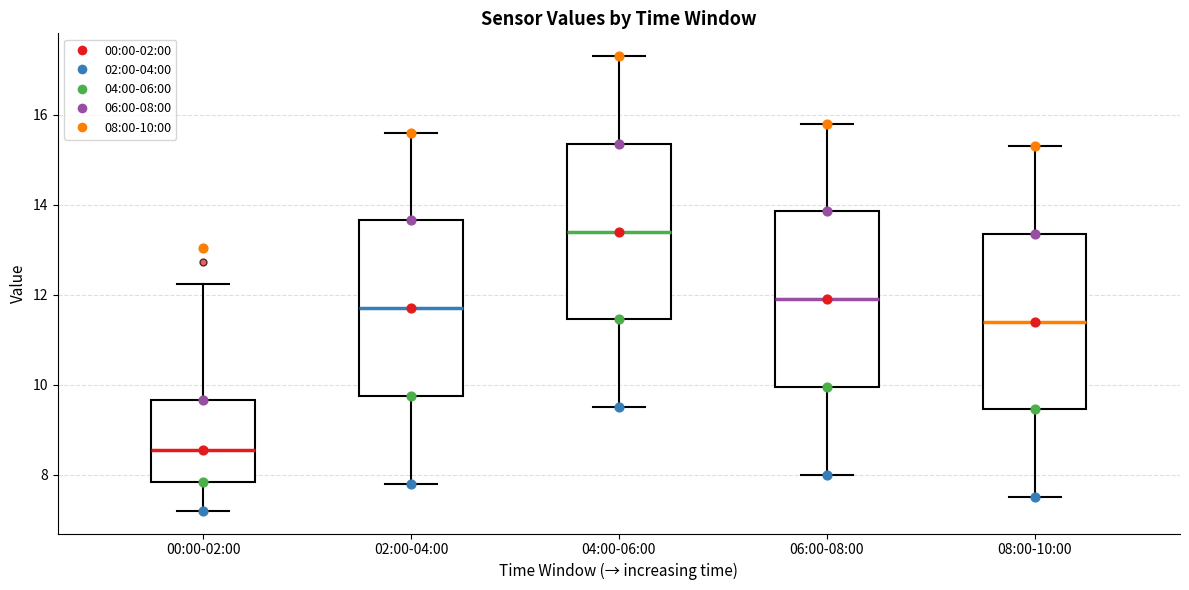

Reading left to right, read every box against the y-axis: the position of its median line, the range the box covers, and the ends of its whiskers. The values are not printed on the chart, so give them approximately, as read against the axis.

00:00-02:00: median 8.6, box 7.8 to 9.6, whiskers 7.2 to 12.2
02:00-04:00: median 11.8, box 9.8 to 13.6, whiskers 7.8 to 15.6
04:00-06:00: median 13.4, box 11.4 to 15.4, whiskers 9.6 to 17.4
06:00-08:00: median 12.0, box 10.0 to 13.8, whiskers 8.0 to 15.8
08:00-10:00: median 11.4, box 9.4 to 13.4, whiskers 7.6 to 15.4